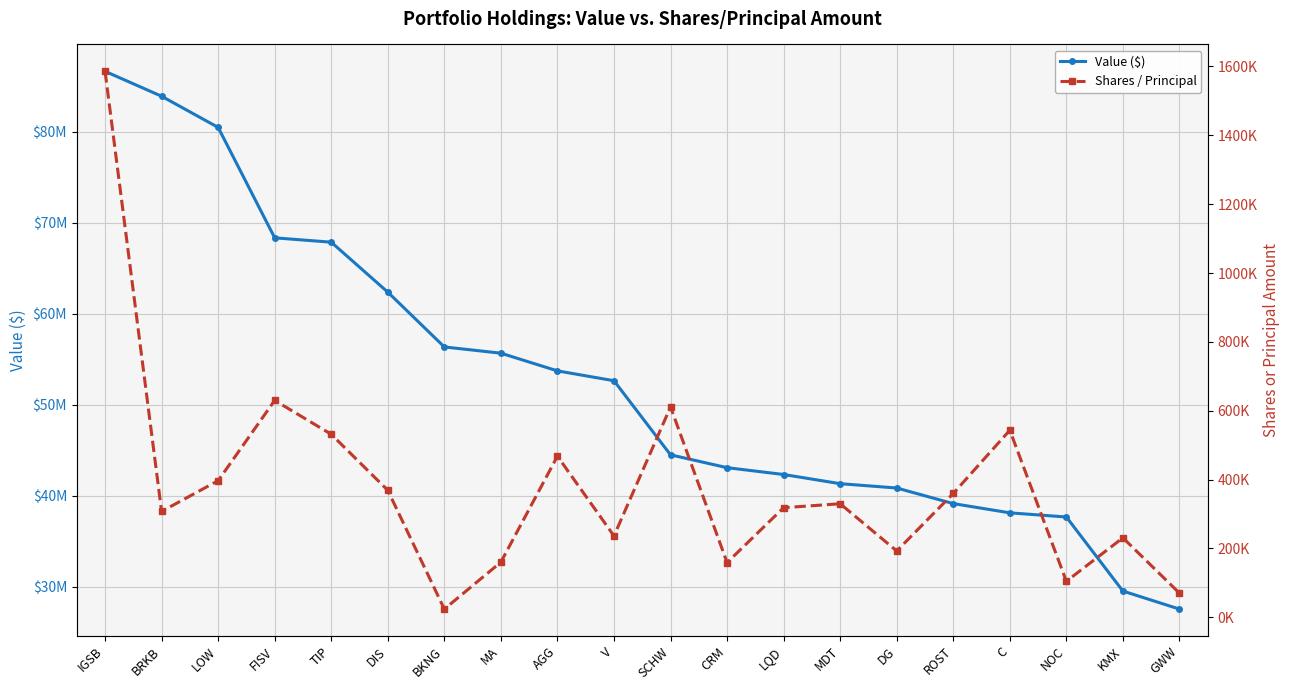

What is the value of the Shares / Principal point at the 15th from the left?

192603